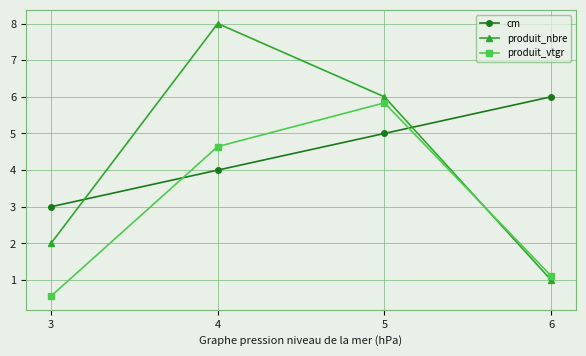

Reading left to right, extract all data points from this chart.

cm: 3.0	4.0	5.0	6.0
produit_nbre: 2.0	8.0	6.0	1.0
produit_vtgr: 0.6	4.6	5.8	1.1